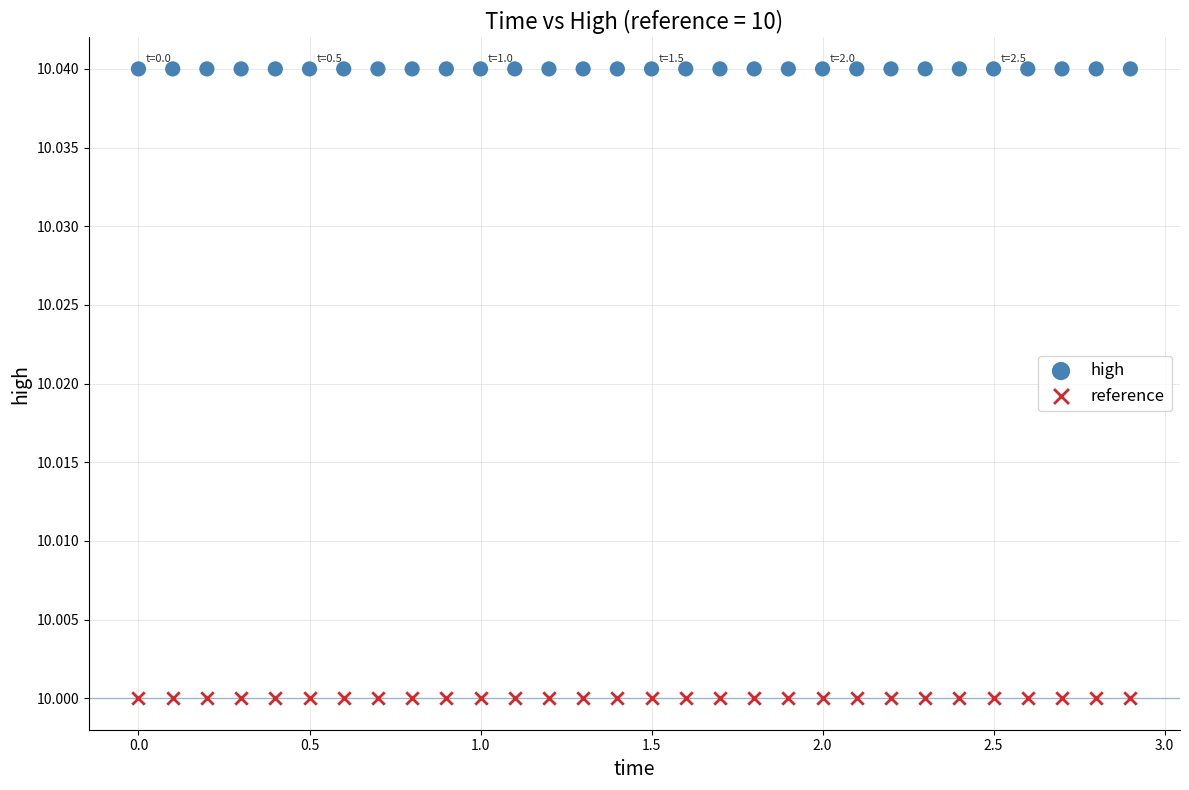

What are all the series names shown in the legend?

high, reference